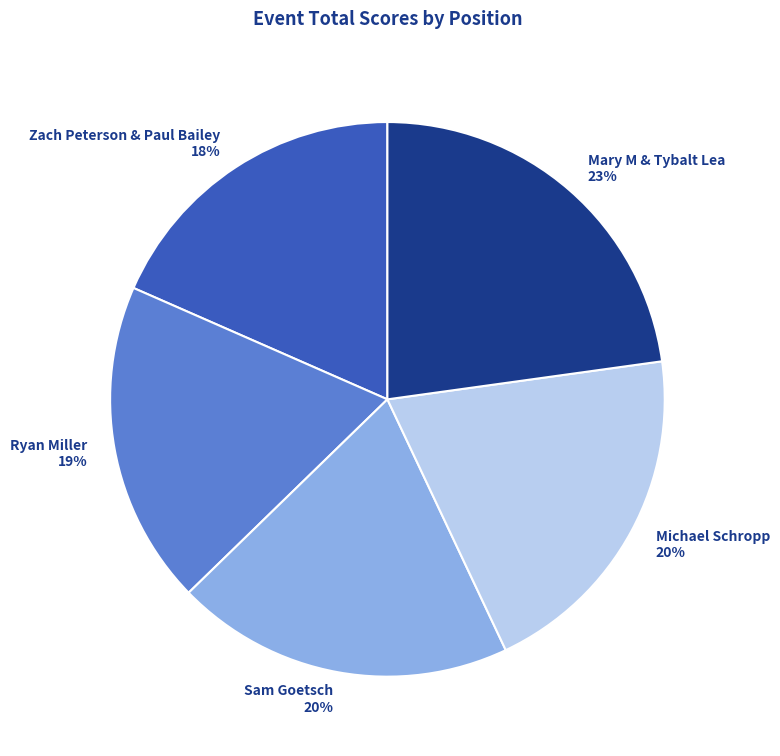

The Michael Schropp slice represents 29% of the pie. True or false?

False